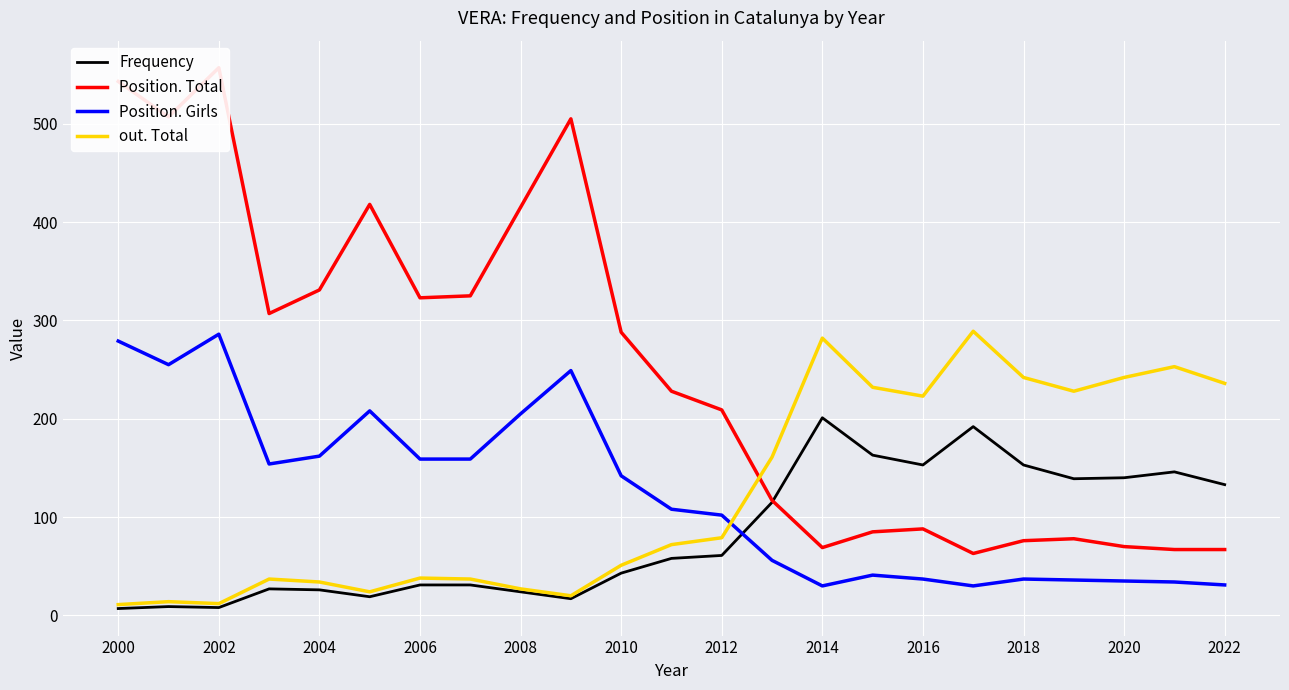

True or false: Frequency and Position. Girls cross at least once.

True